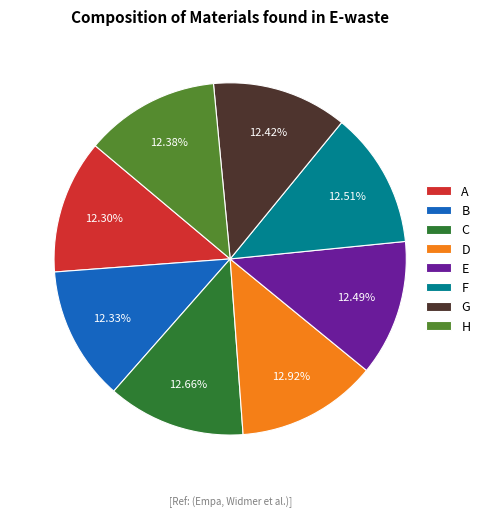

Does A account for over 50% of the chart?

No